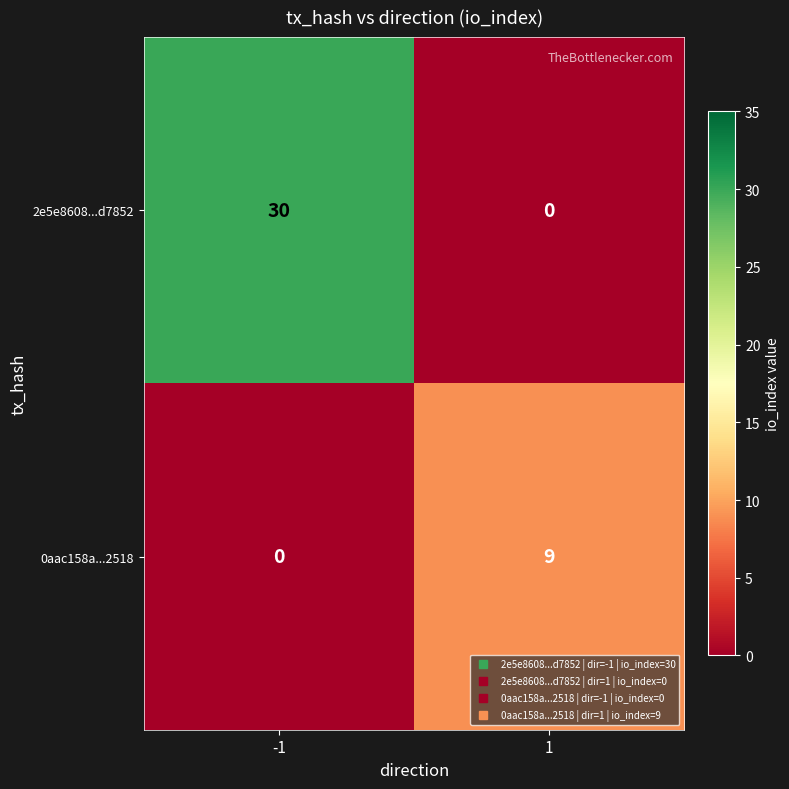

The 2e5e8608...d7852 series shows -14 at 1. True or false?

False